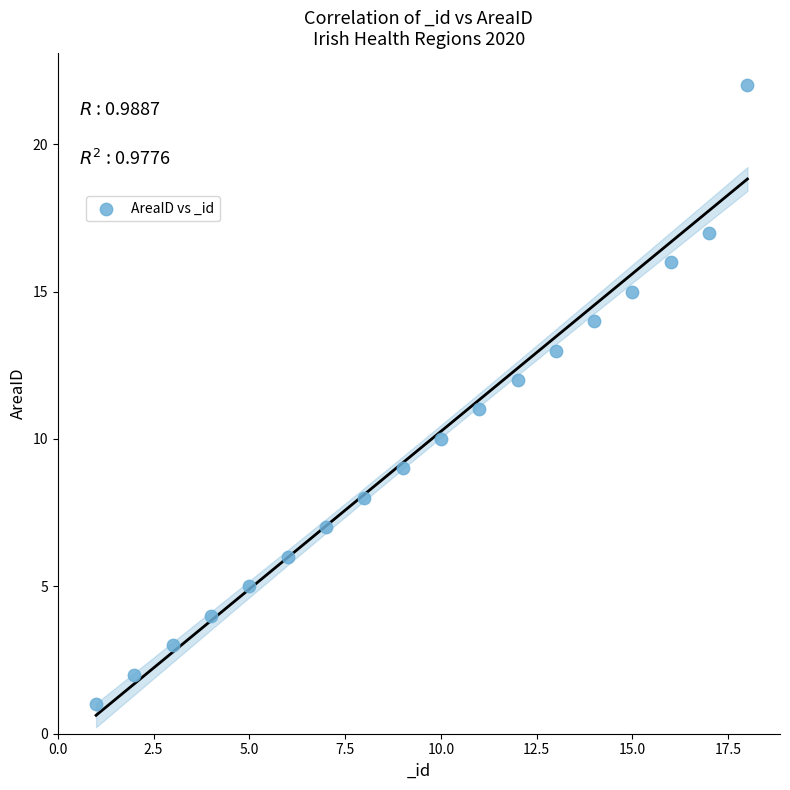

What is the range of Y values (max minus min)?

21